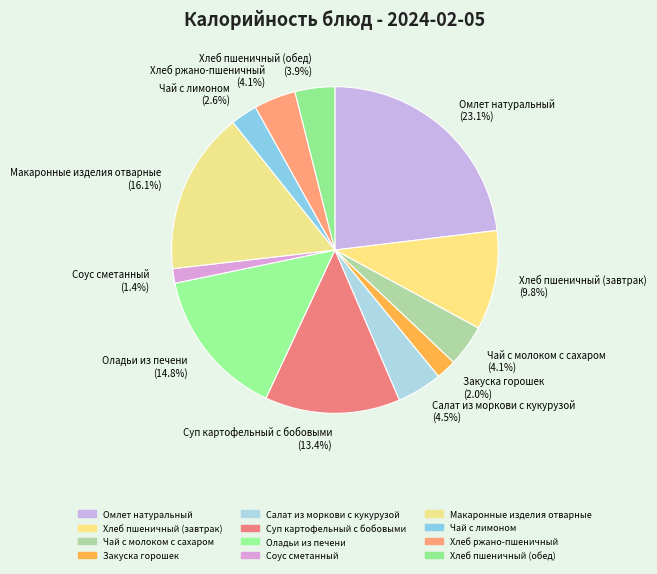

Which category has the biggest portion of the pie?

Омлет натуральный